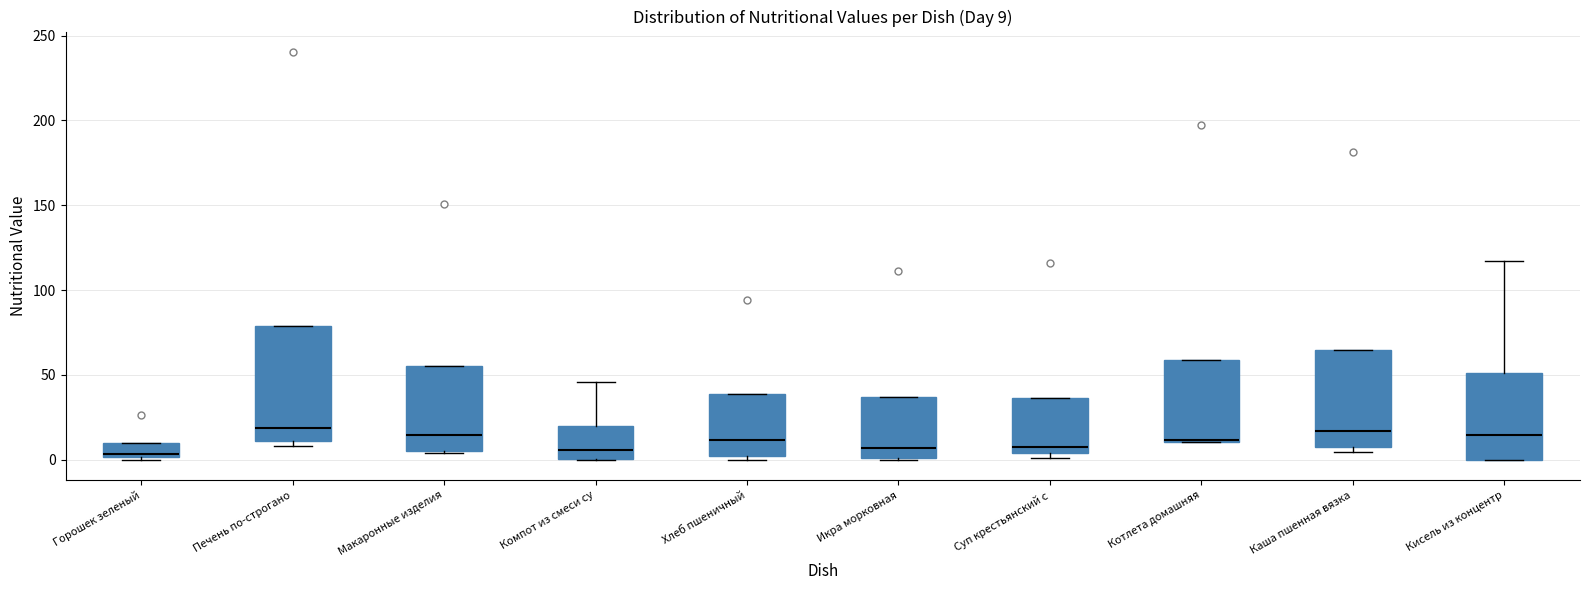

Comparing the boxes themselves (not the whiskers), which one is the tallest?

Печень по-строгано